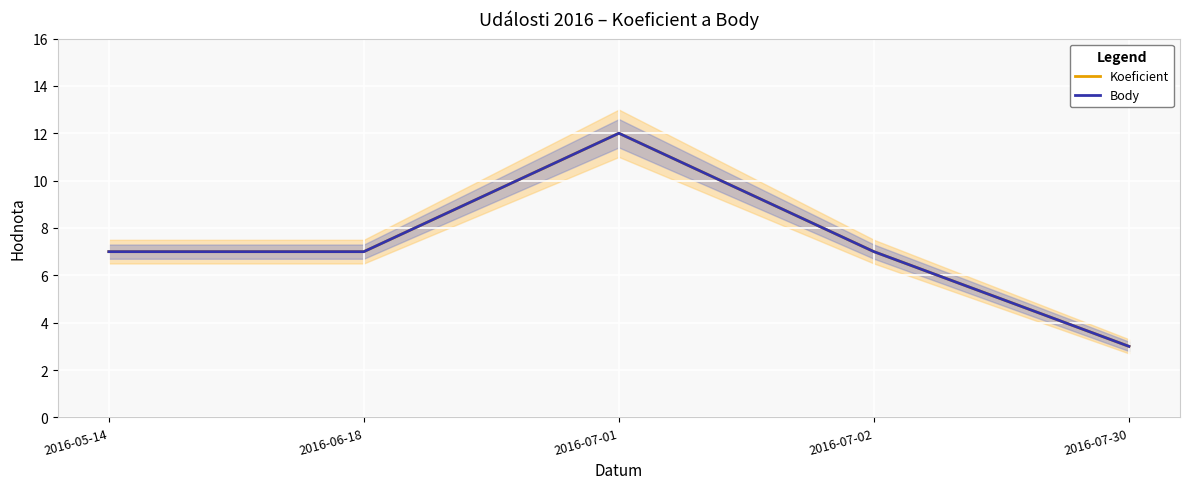

Reading right to left, list all the values displayed in this chart.

Koeficient: 3	7	12	7	7
Body: 3	7	12	7	7